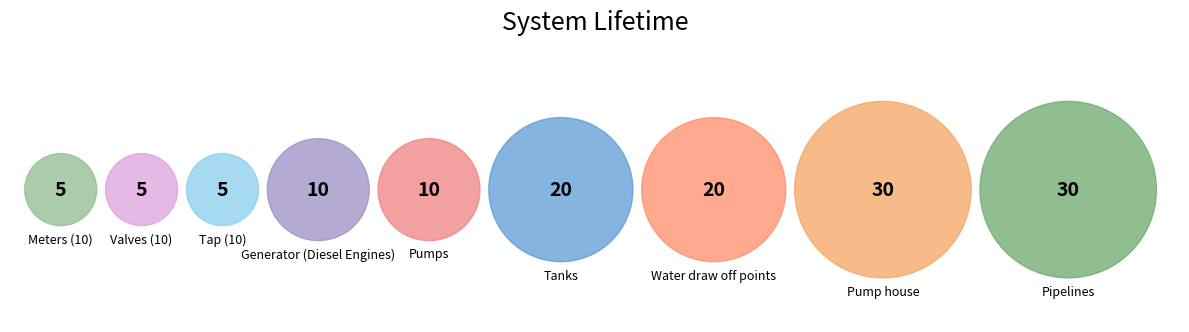

Is there a majority slice in this chart?

No